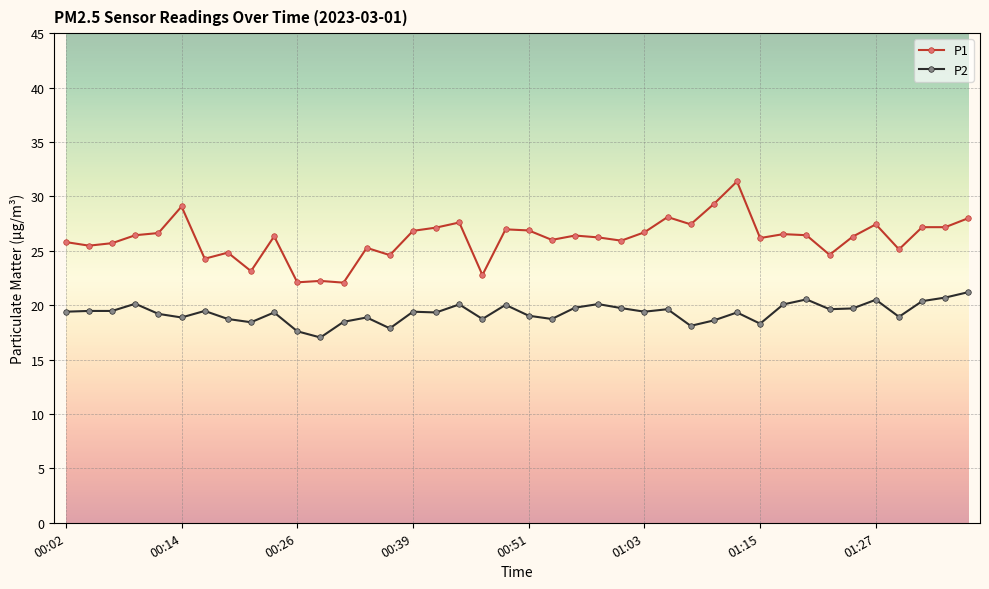

How many series are shown in this chart?

2